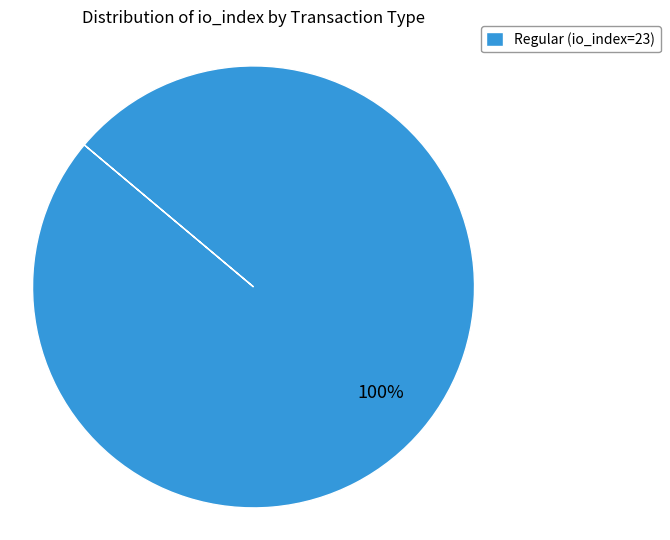

True or false: Regular (io_index=23) accounts for 91% of the total.

False